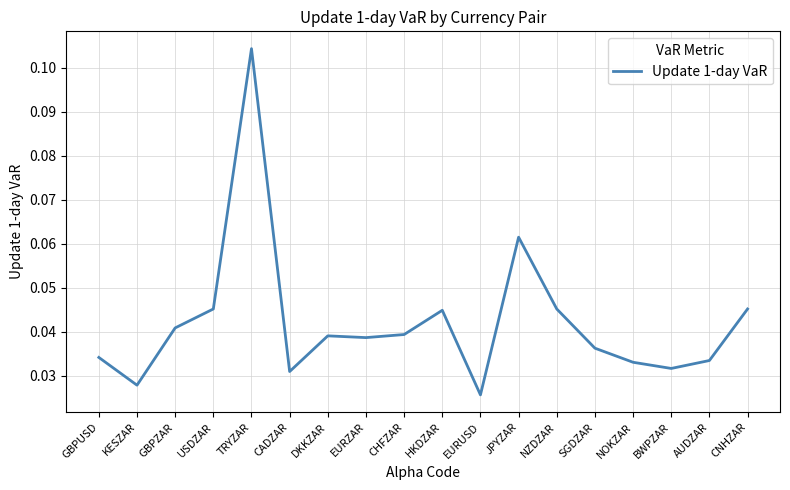

Which has a higher value, HKDZAR or TRYZAR?

TRYZAR